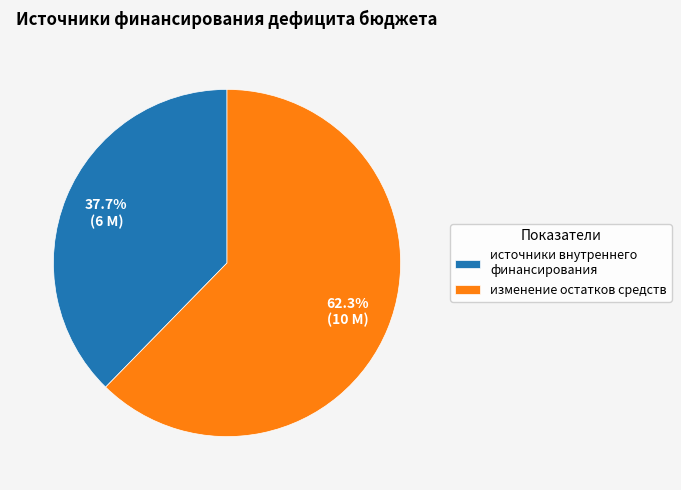

Rank the categories by value from highest to lowest.

изменение остатков средств, источники внутреннего финансирования